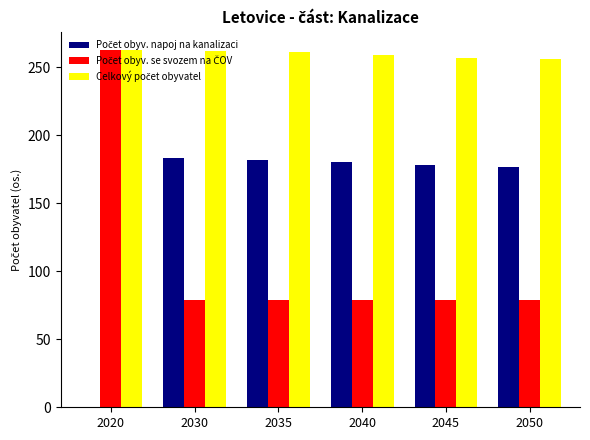

What is the total value across all series at 2030?

524